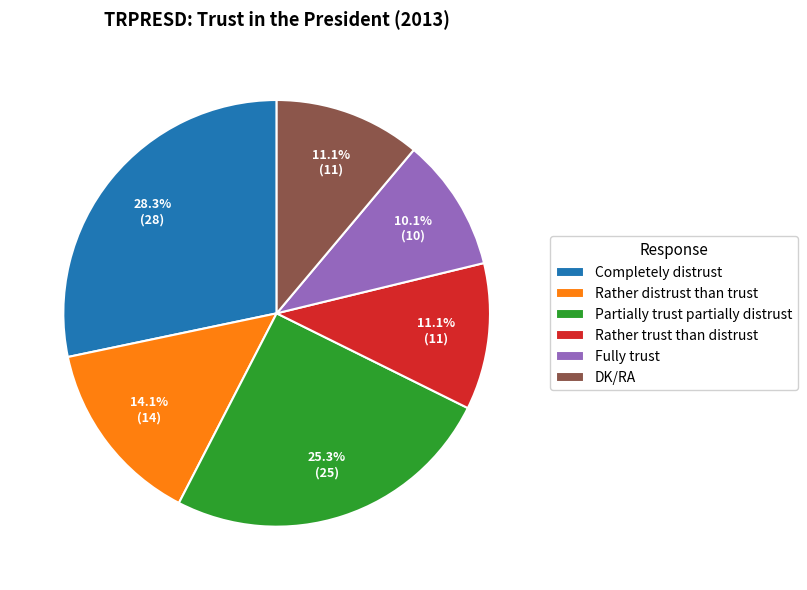

Count the number of slices in the pie.

6